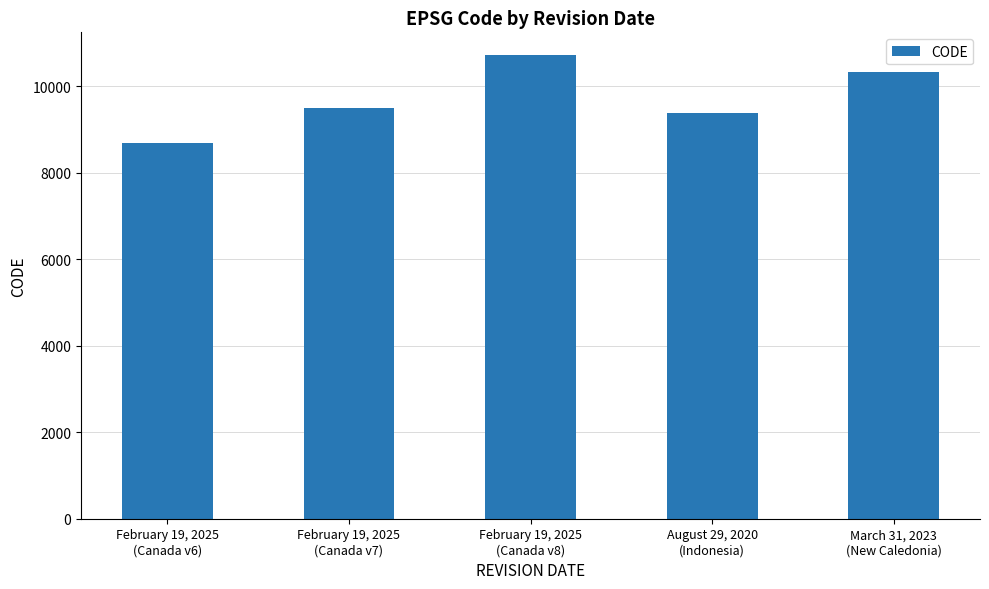

At which category does the chart reach its minimum across all series?

February 19, 2025
(Canada v6)